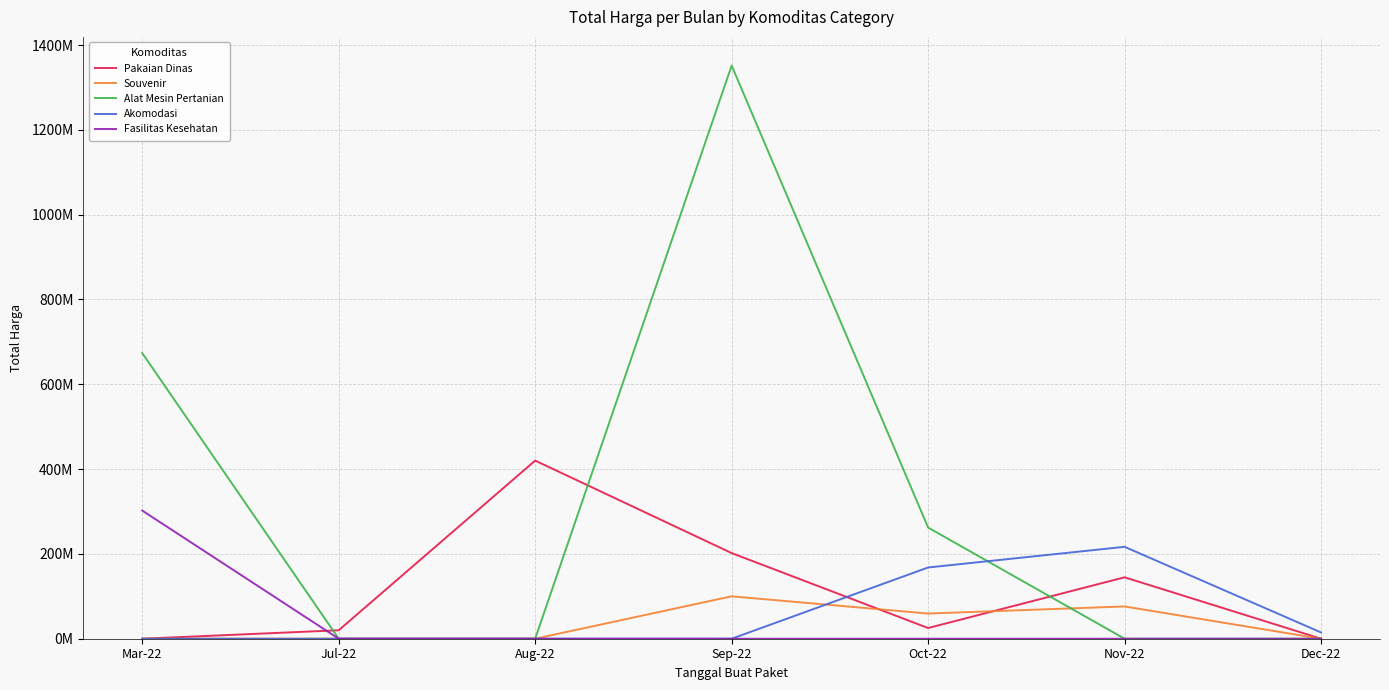

At which category is the sum across all series the highest?

Sep-22